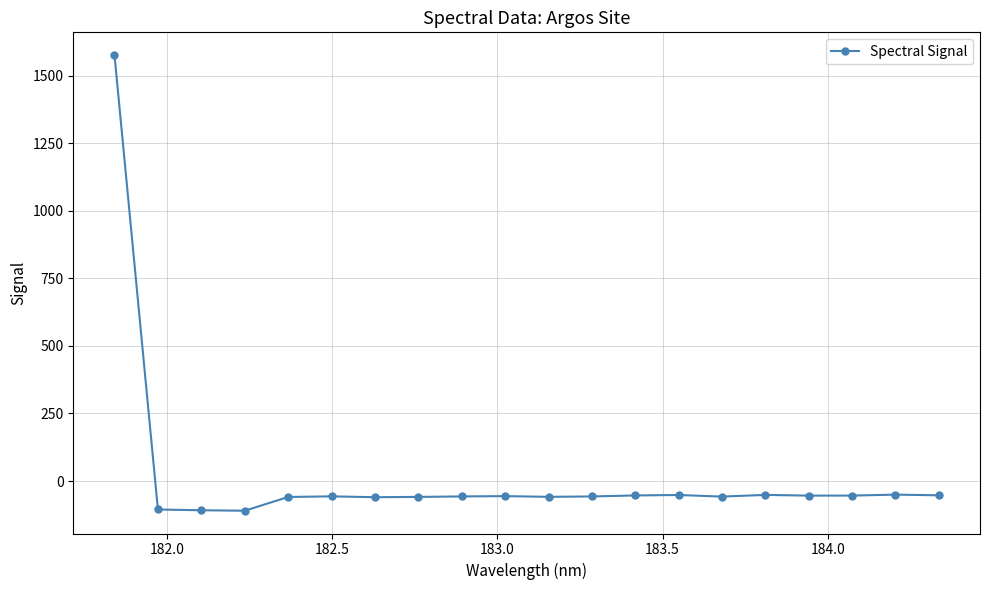

What is the difference between the maximum and minimum values?

1685.7